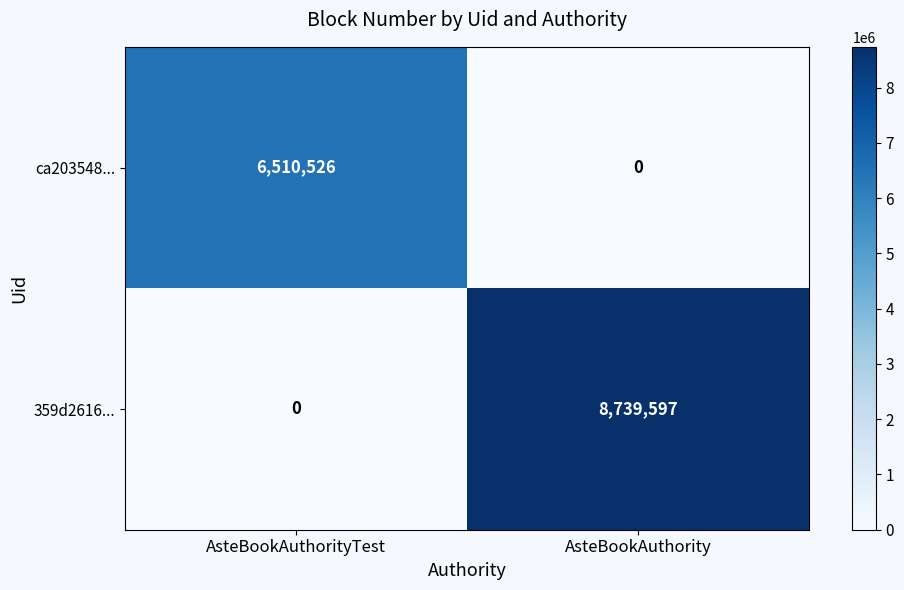

Which series has the largest total across all categories?

359d2616...